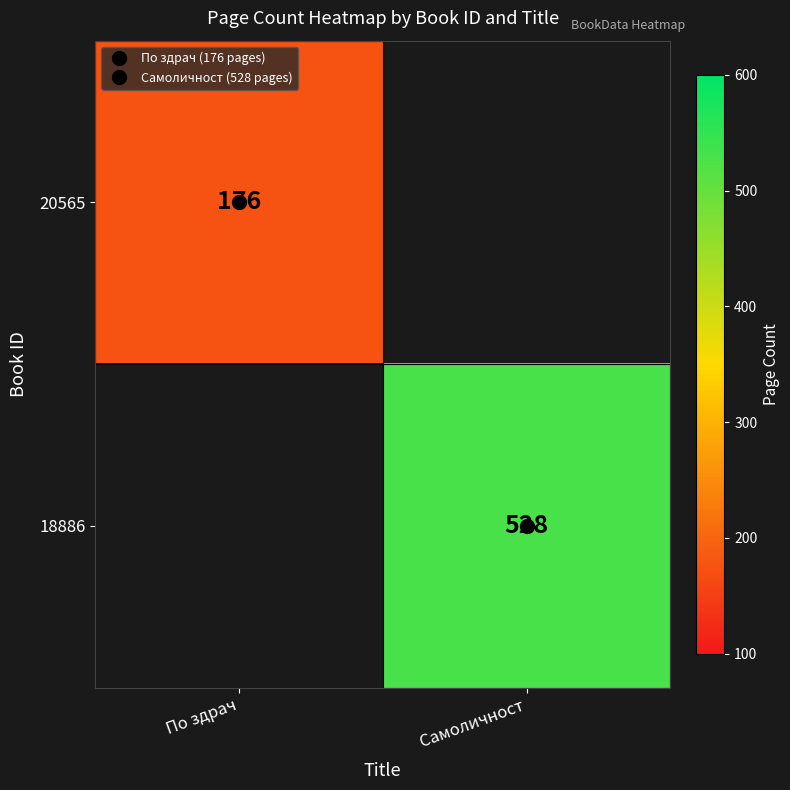

Rank the series by their average value, from lowest to highest.

20565, 18886